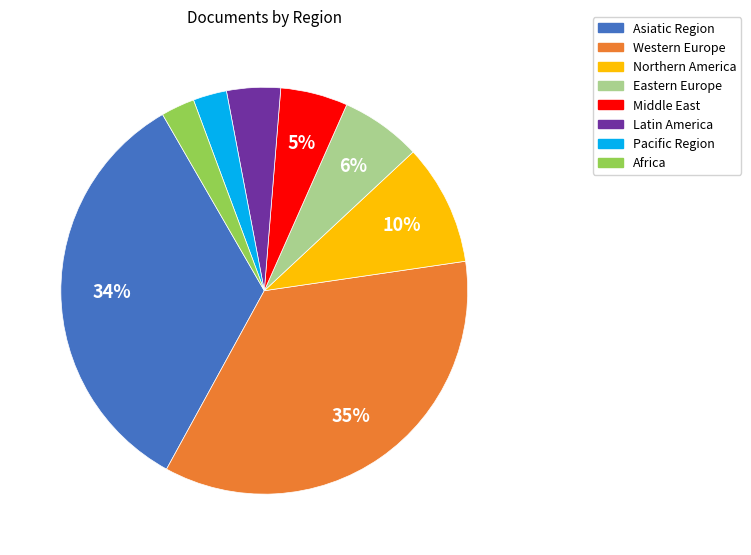

How many segments does this pie chart have?

8